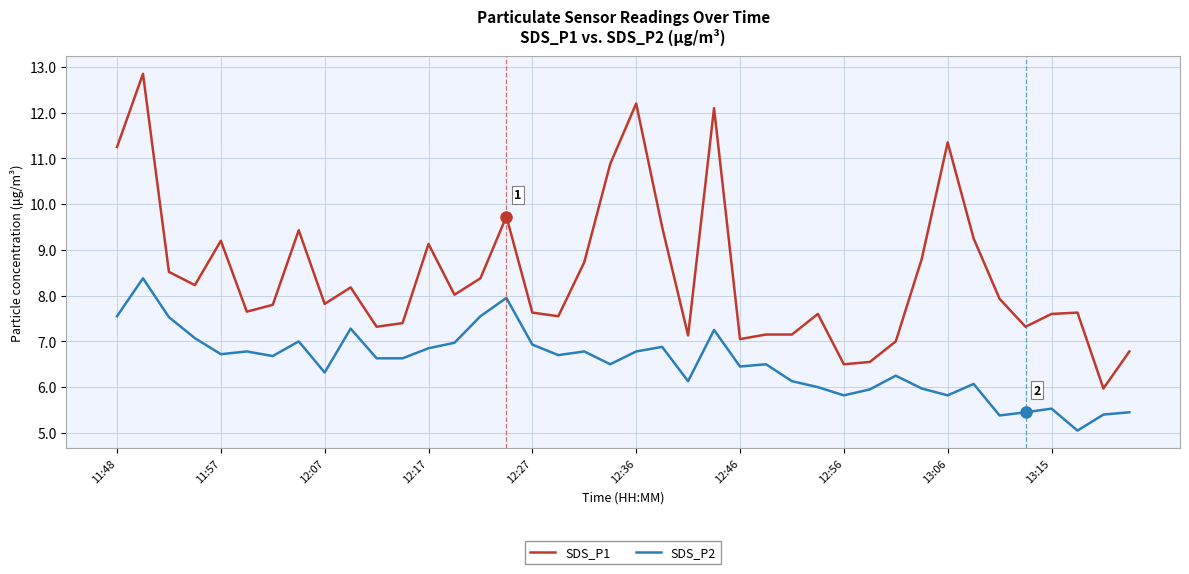

True or false: SDS_P2 has more than 2 points higher than both neighbors.

True